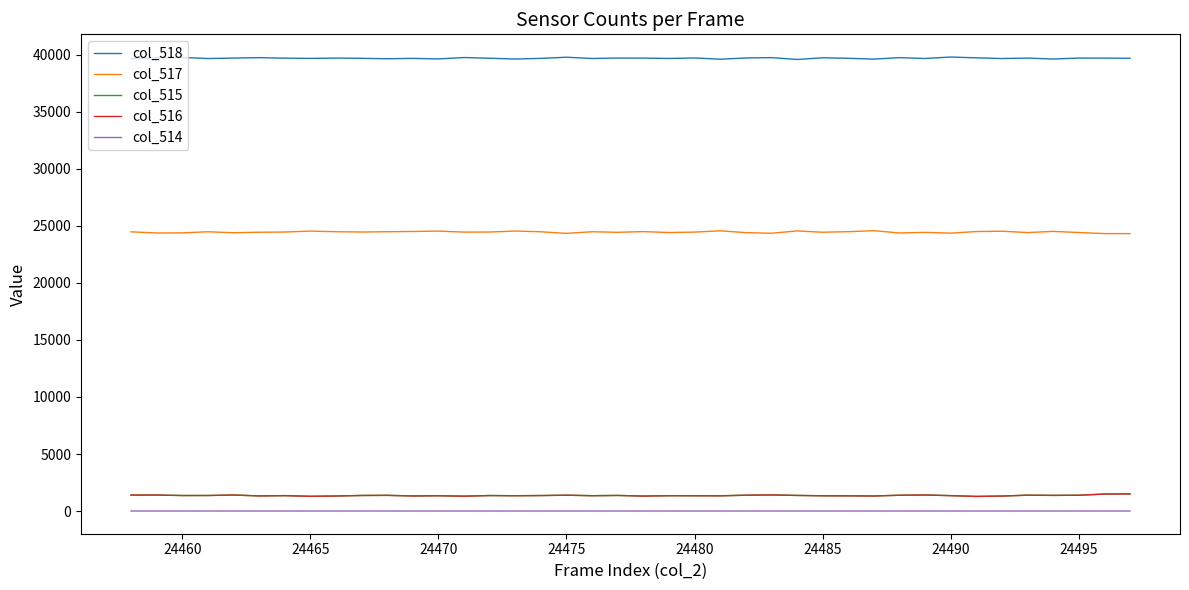

True or false: col_518 and col_516 cross at least once.

False